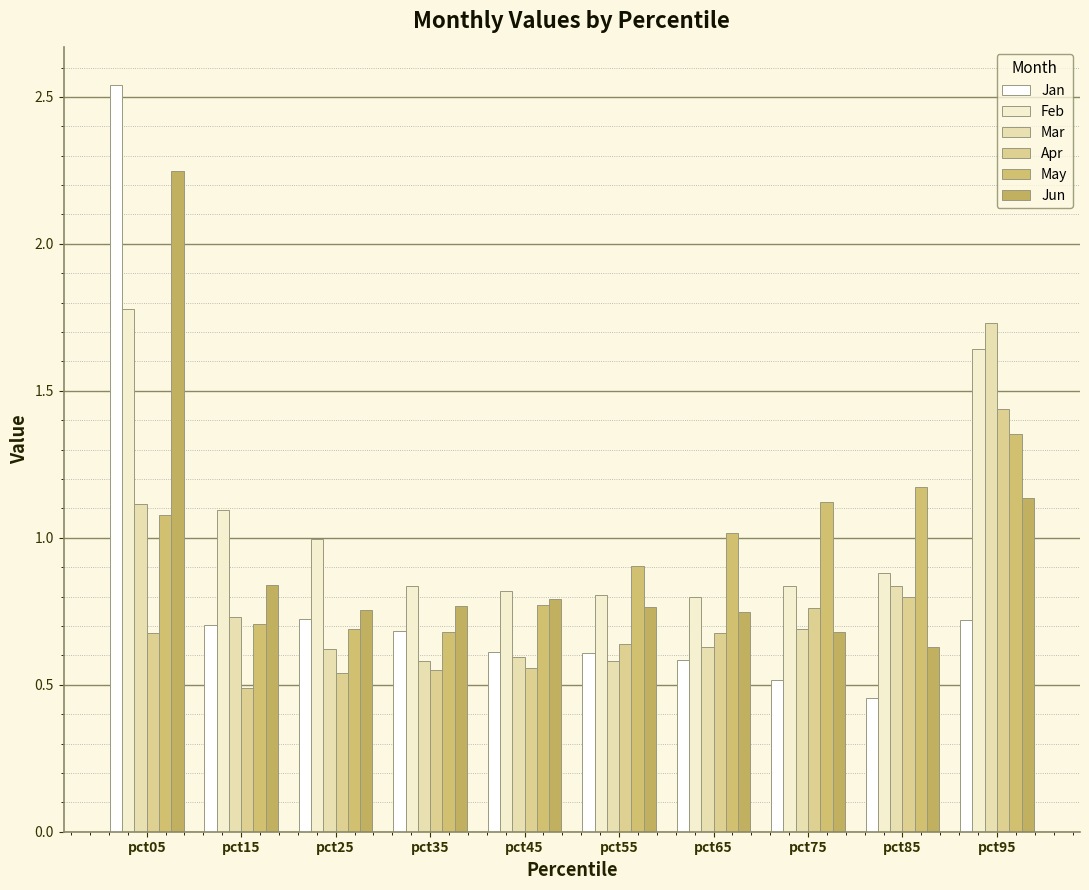

Count the number of data series in this chart.

6